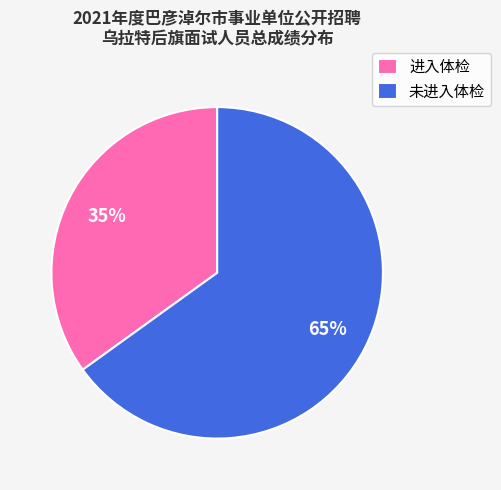

To the nearest percent, what is the difference between the largest and smallest slice percentages?

30%